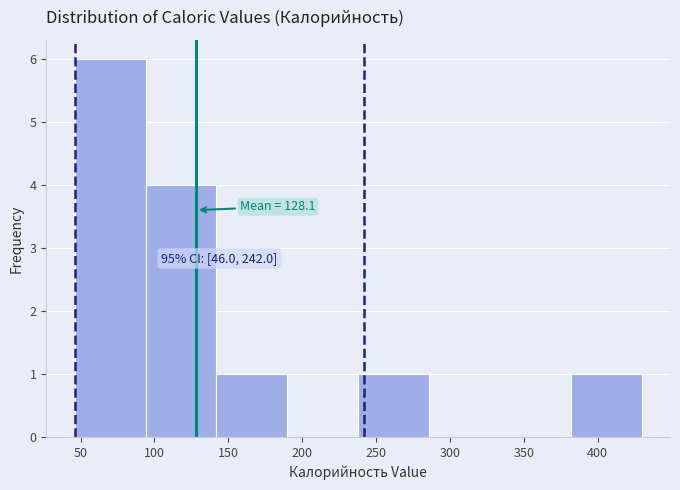

Over which range of the x-axis is the bar tallest?

45 to 95